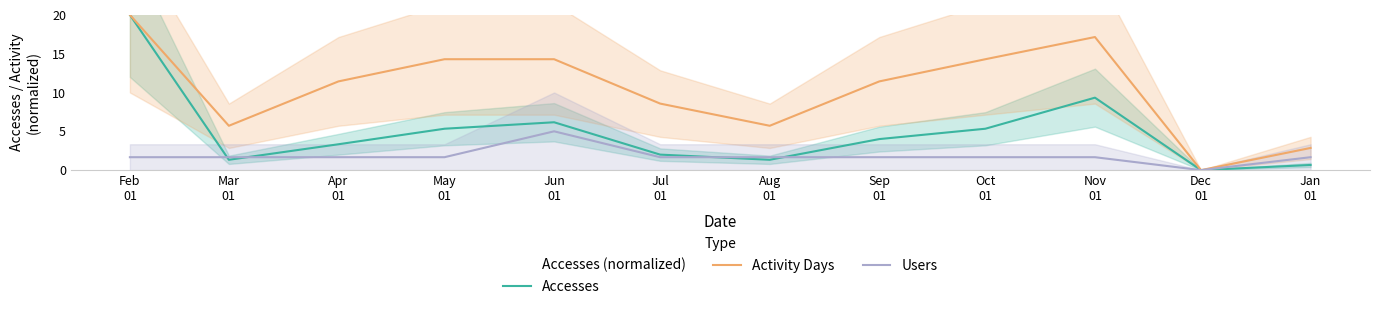

Reading left to right, list all the values displayed in this chart.

Accesses: 20.0	1.3	3.3	5.3	6.2	2.0	1.3	4.0	5.3	9.3	0.0	0.7
Activity Days: 20.0	5.7	11.4	14.3	14.3	8.6	5.7	11.4	14.3	17.1	0.0	2.9
Users: 1.7	1.7	1.7	1.7	5.0	1.7	1.7	1.7	1.7	1.7	0.0	1.7